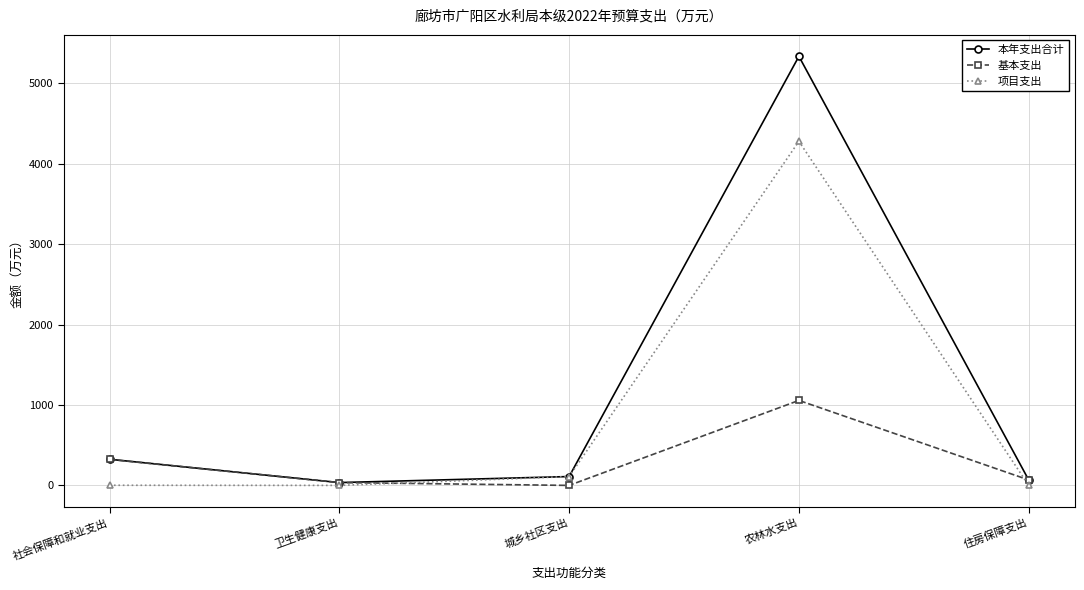

What is the label of the 3rd point from the left?

城乡社区支出